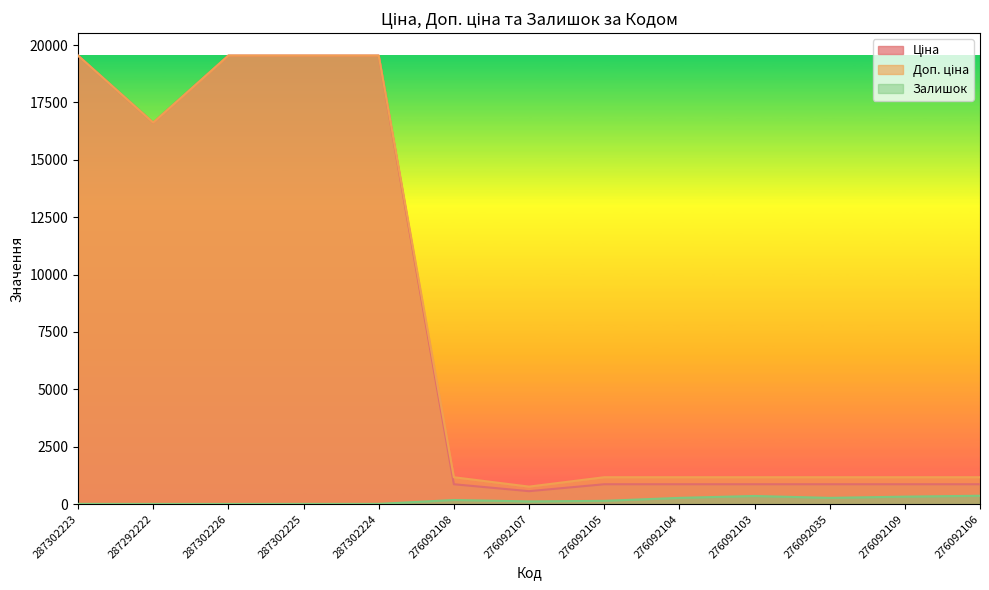

Which series has the widest spread of values?

Ціна